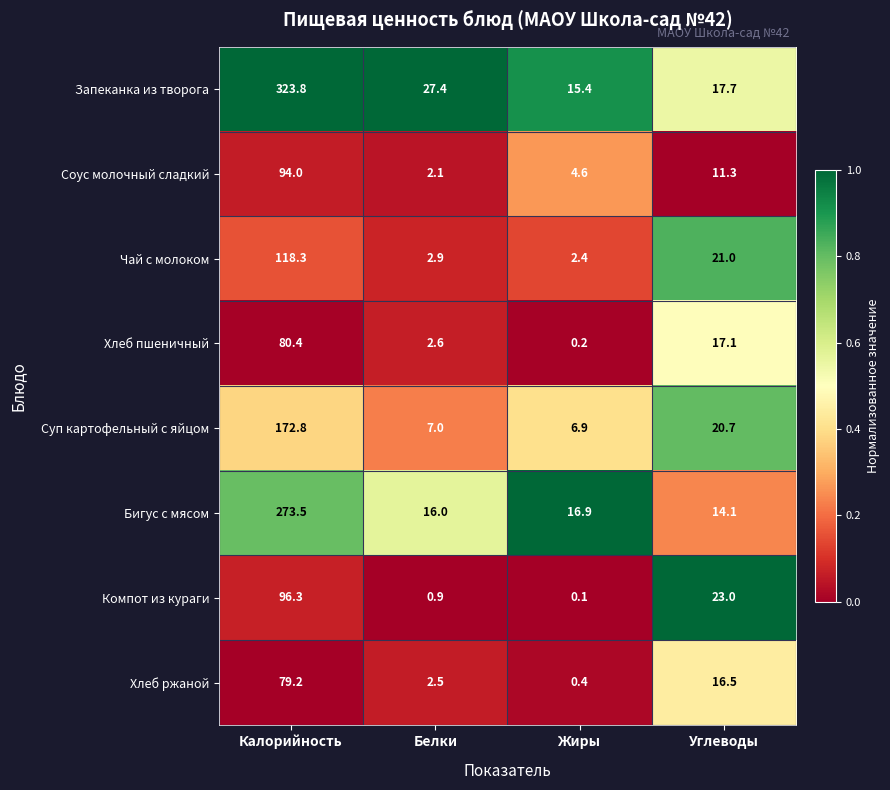

At Калорийность, list the series in order from smallest to largest.

Хлеб ржаной, Хлеб пшеничный, Соус молочный сладкий, Компот из кураги, Чай с молоком, Суп картофельный с яйцом, Бигус с мясом, Запеканка из творога